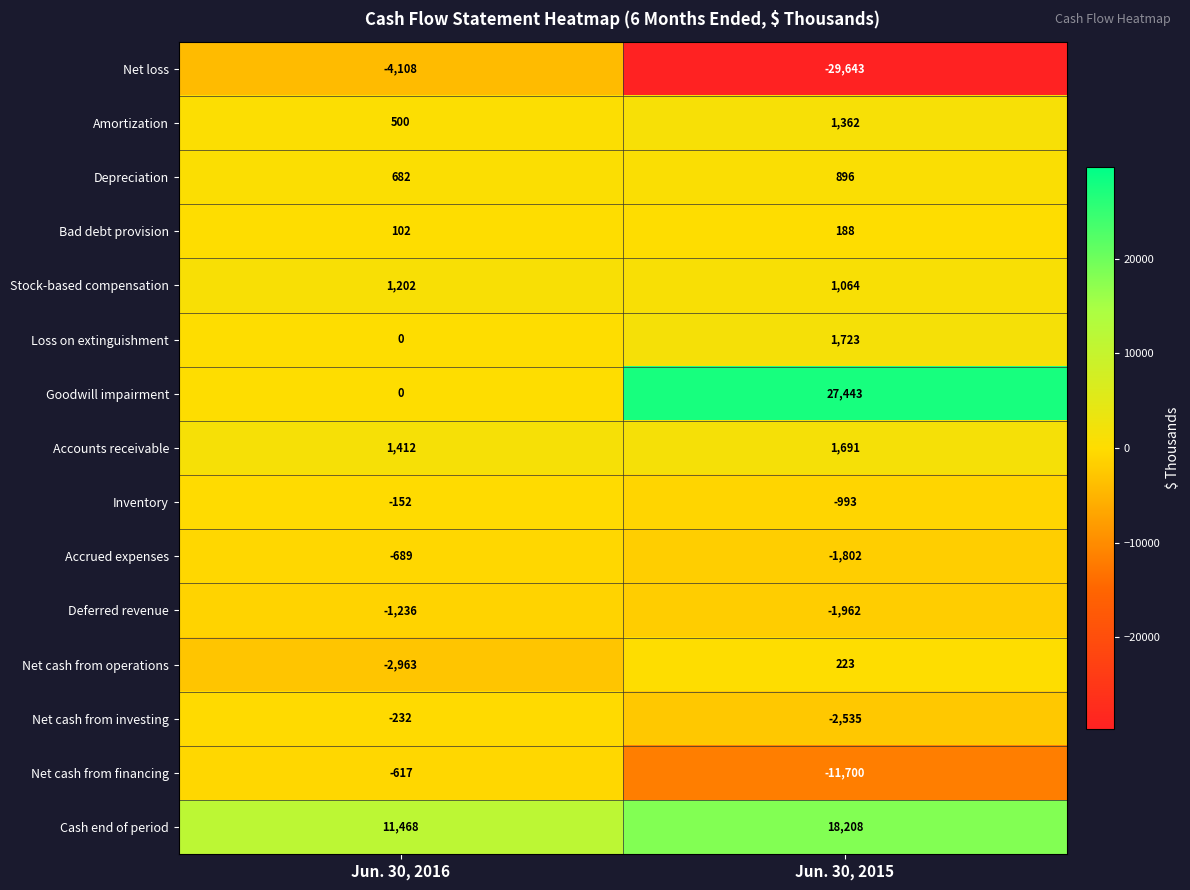

Is it true that Net cash from investing equals -232 at Jun. 30, 2016?

True